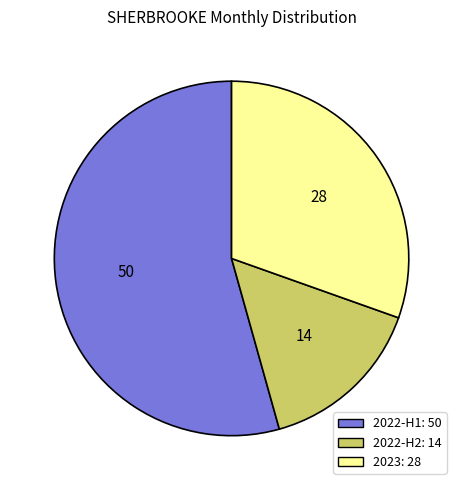

Is there a majority slice in this chart?

Yes